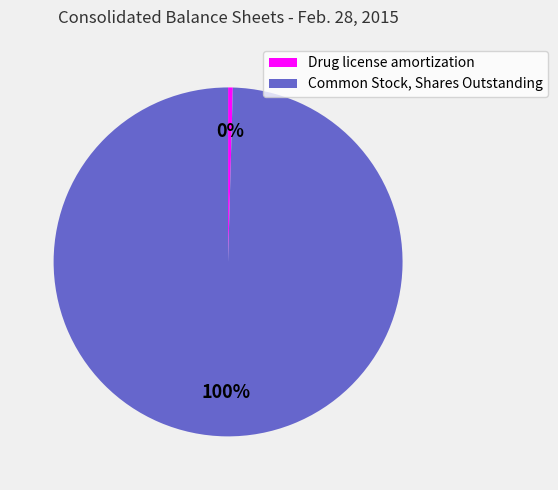

How many segments does this pie chart have?

2